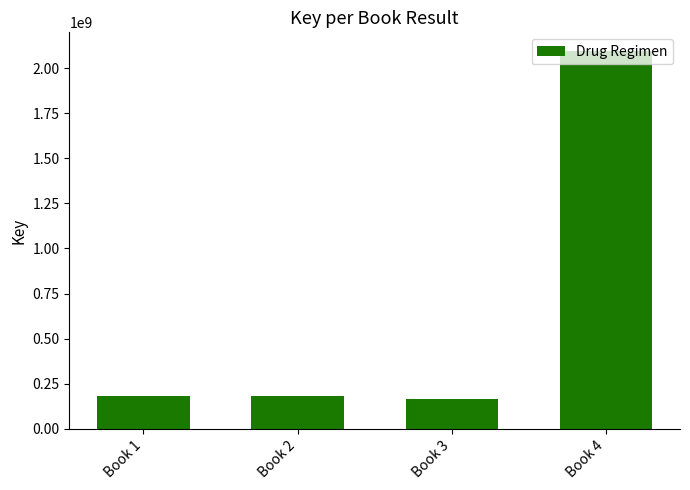

How many categories are shown in the chart?

4